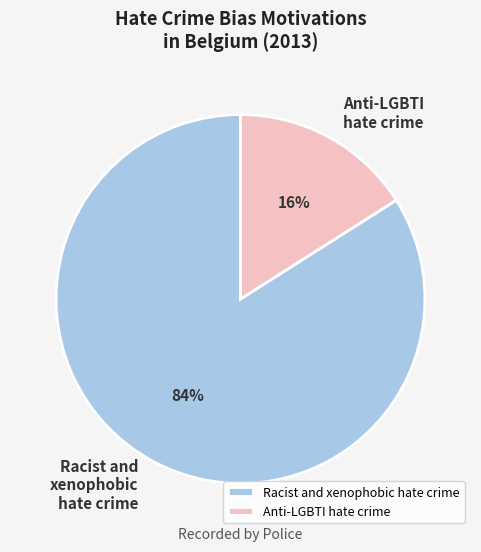

Approximately how many times larger is the value at Racist and xenophobic hate crime compared to Anti-LGBTI hate crime?

5.2